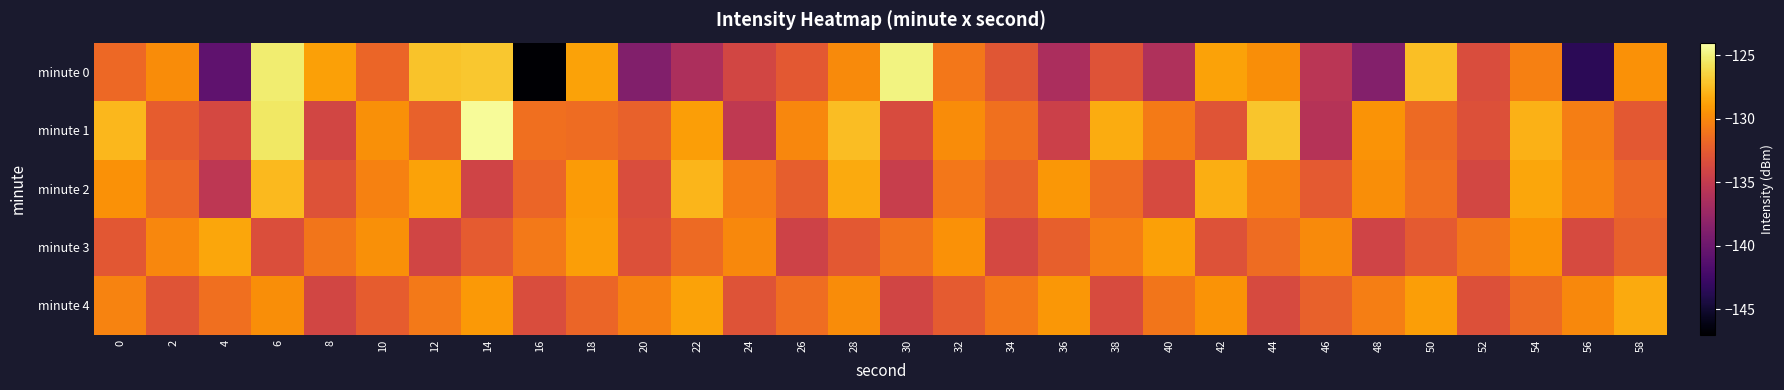

Between 12 and 30, which series saw the biggest shift?

minute 2